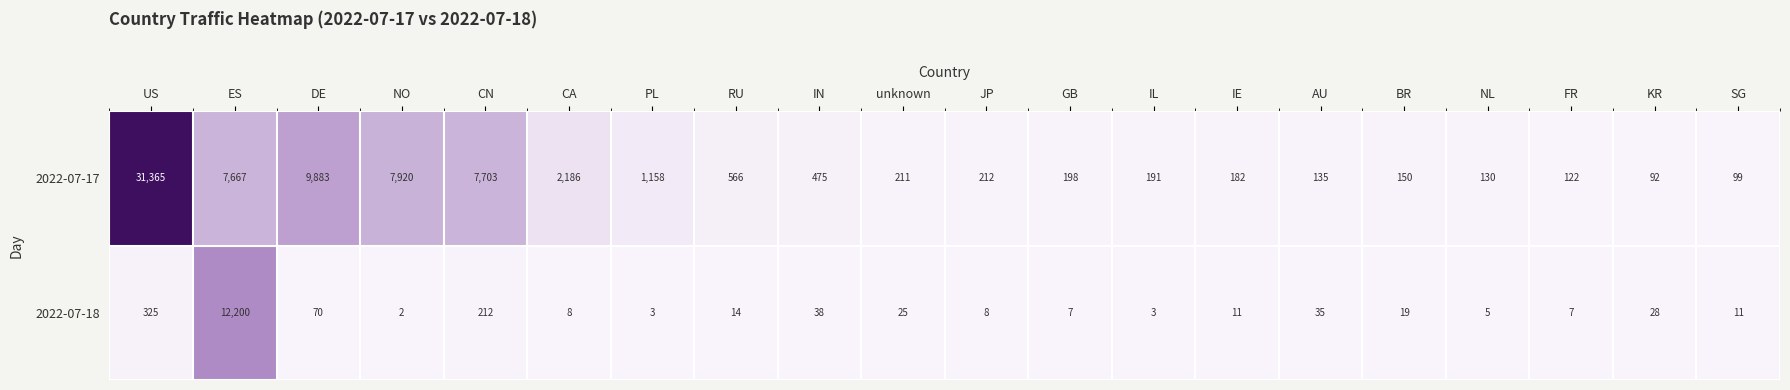

Count the number of categories in the chart.

20